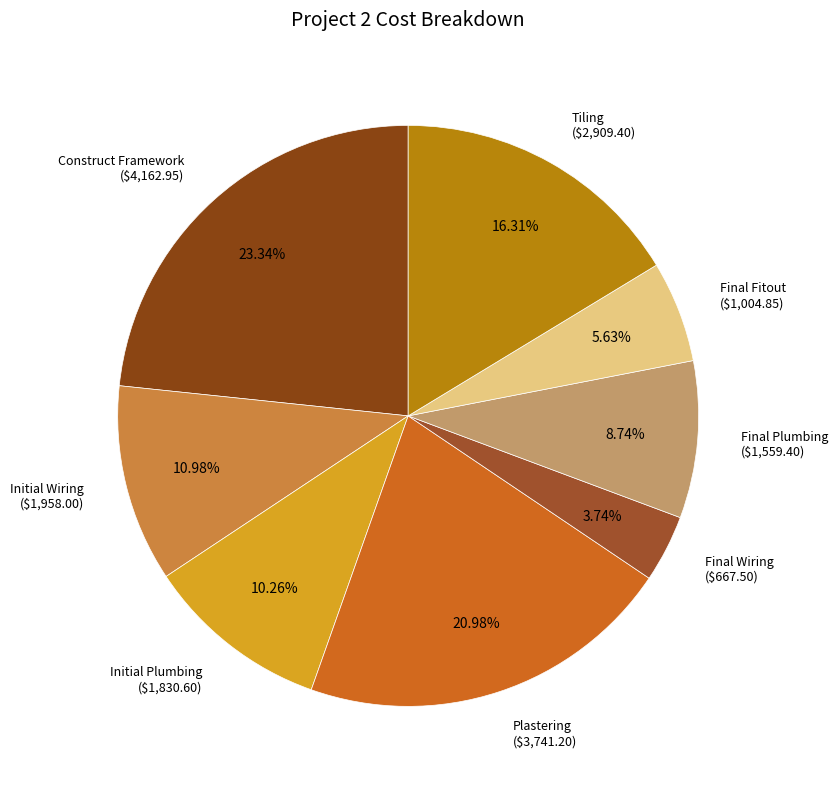

How many slices are in this pie chart?

8